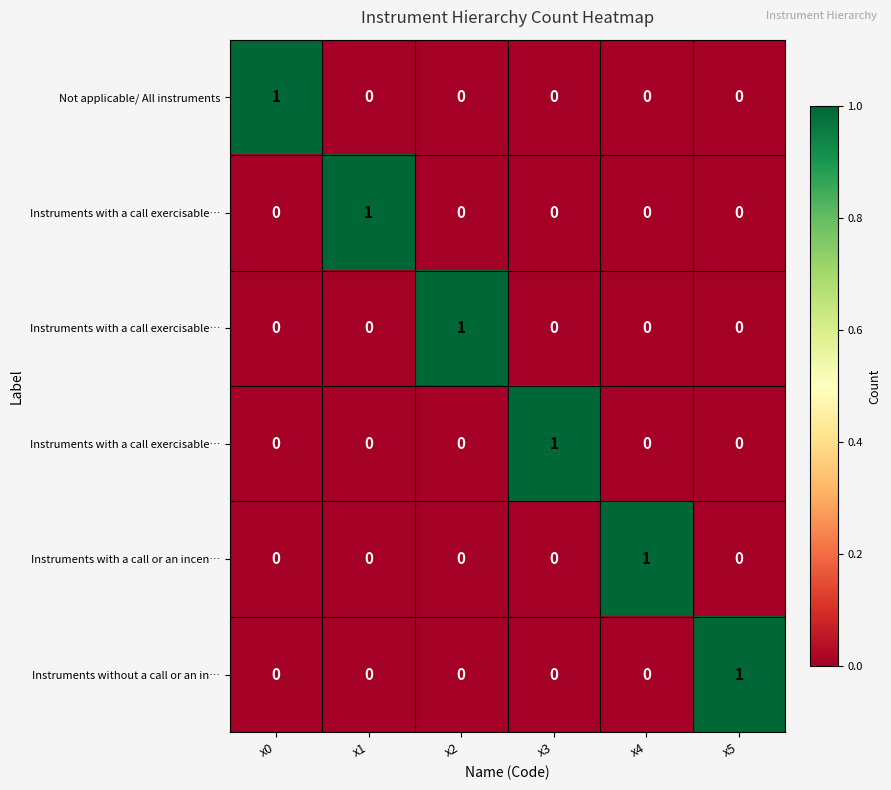

At how many categories does at least one series exceed 0?

6